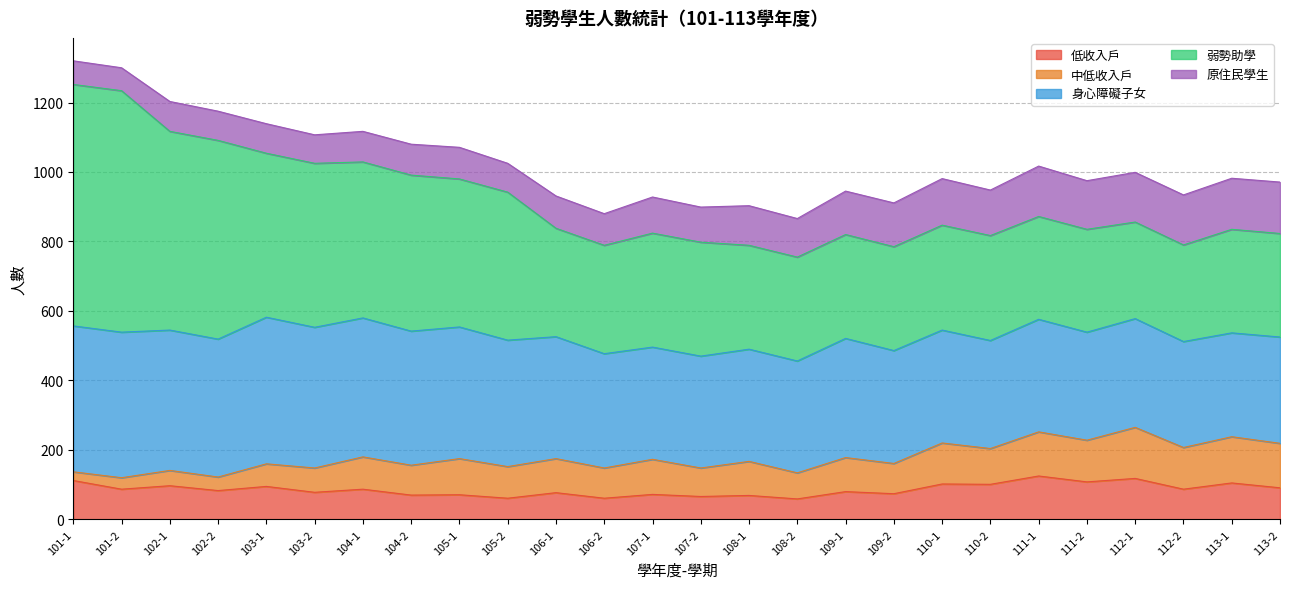

What is the greatest value displayed?

695